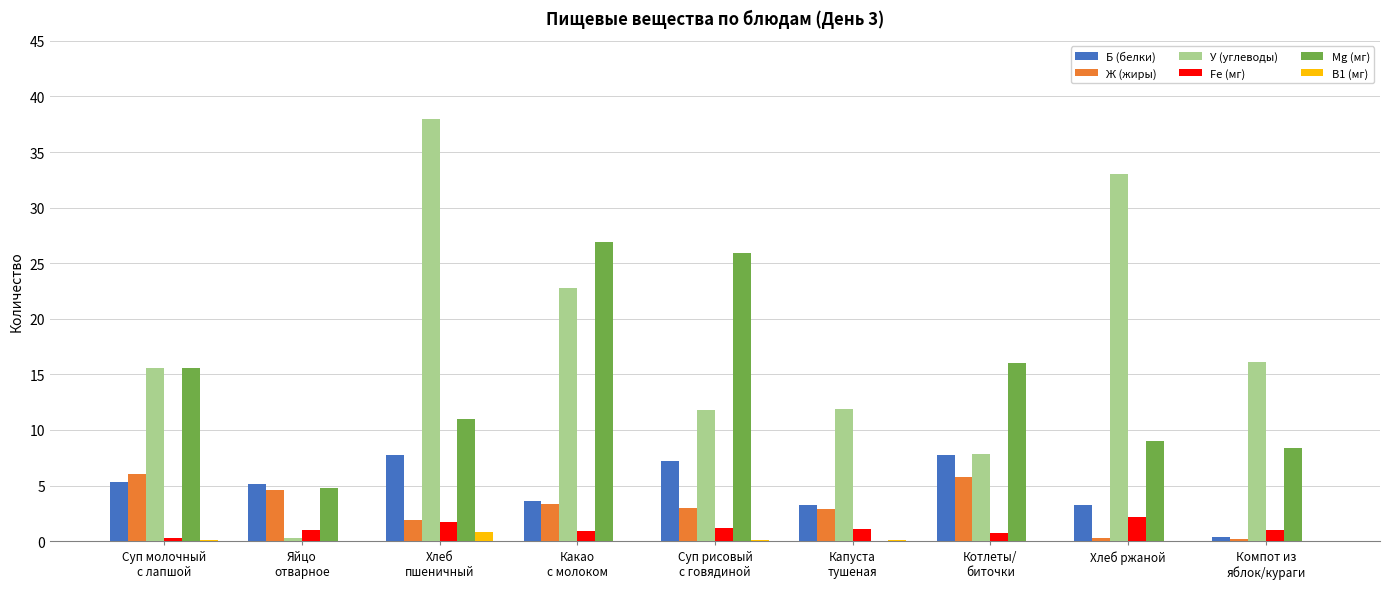

Which series has the widest spread of values?

У (углеводы)